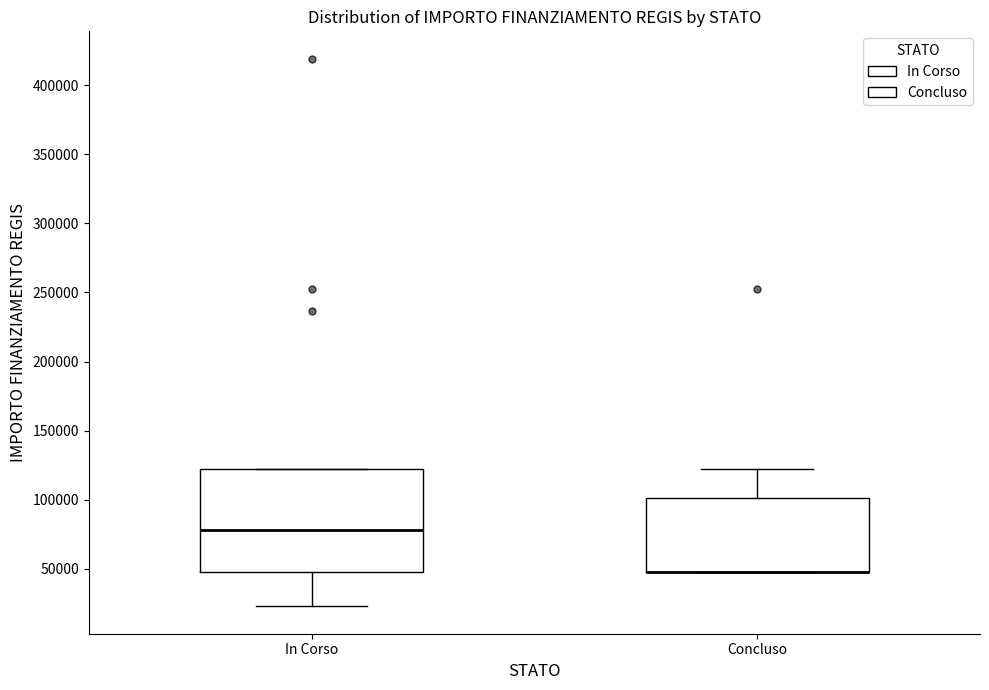

Which box is the tallest, from its lower edge to its upper edge?

In Corso